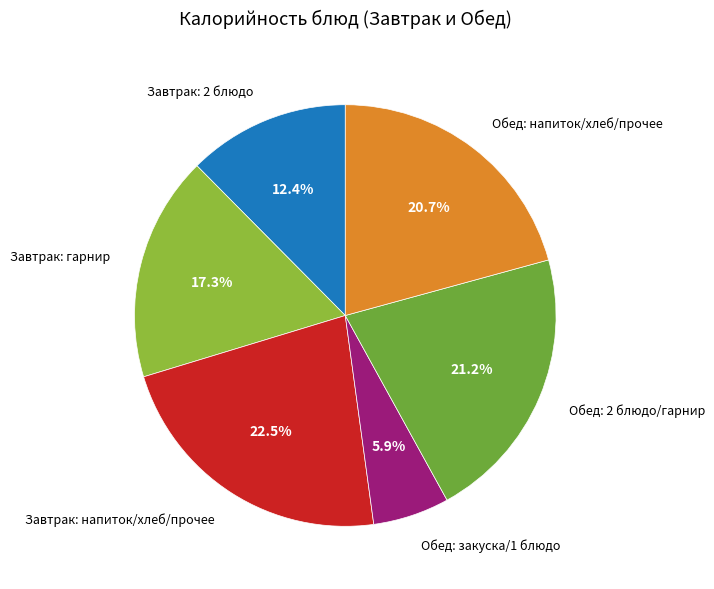

Which has a higher value, Обед: закуска/1 блюдо or Обед: напиток/хлеб/прочее?

Обед: напиток/хлеб/прочее